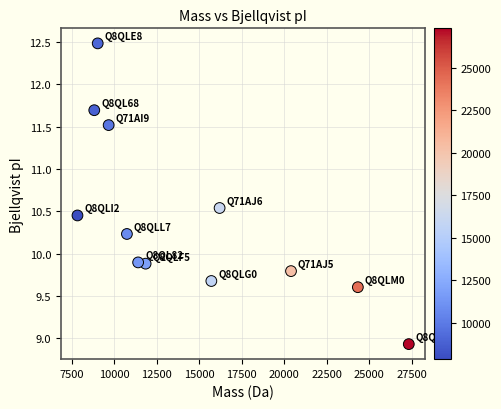

What is the range of Y values (max minus min)?

3.6